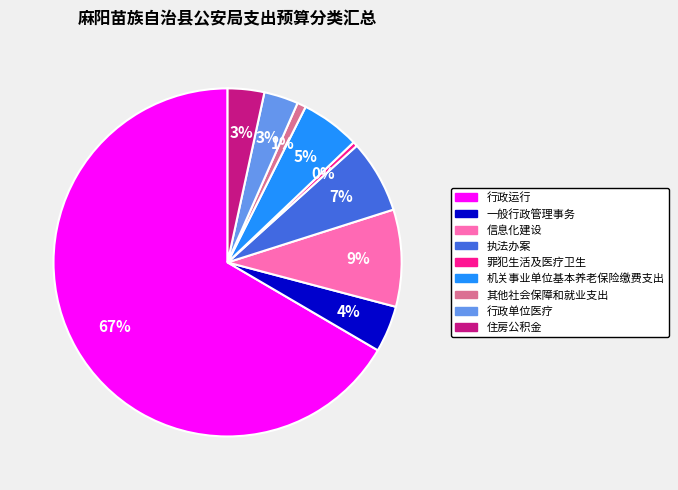

To the nearest percent, what portion does 执法办案 represent?

7%